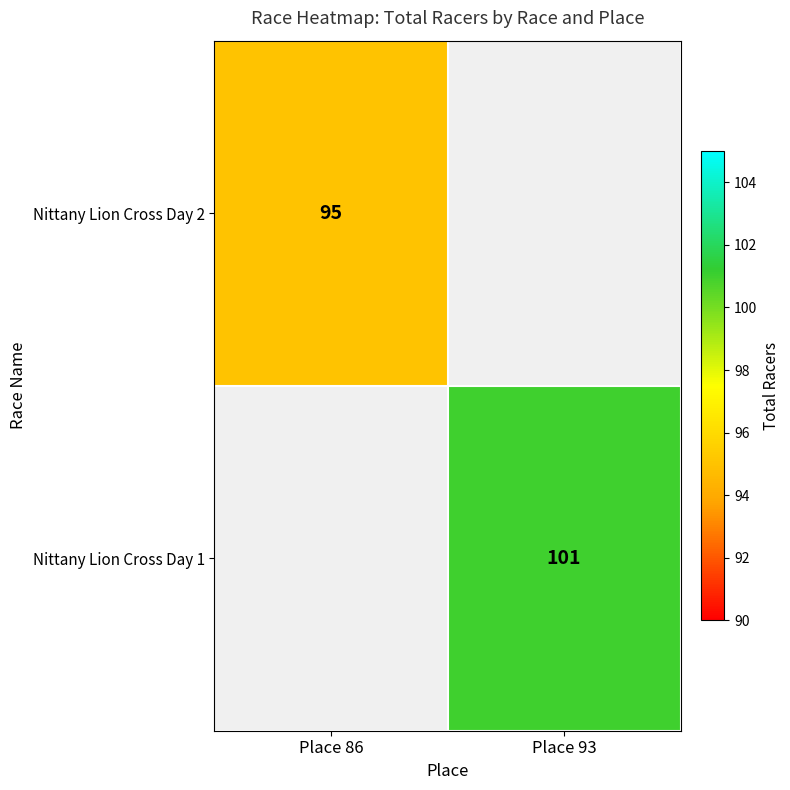

The value of Nittany Lion Cross Day 1 at Place 93 is 44. True or false?

False